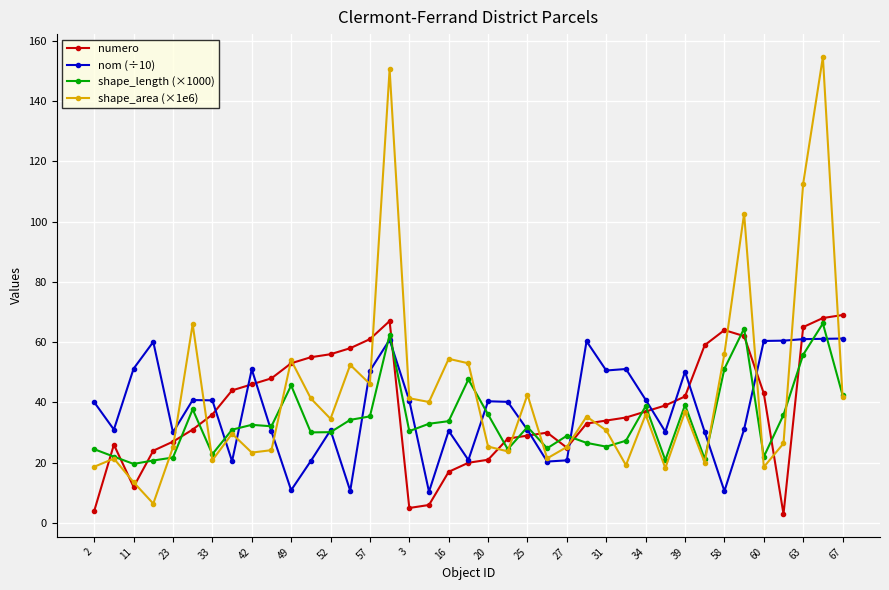

What is the greatest value displayed?

154.6